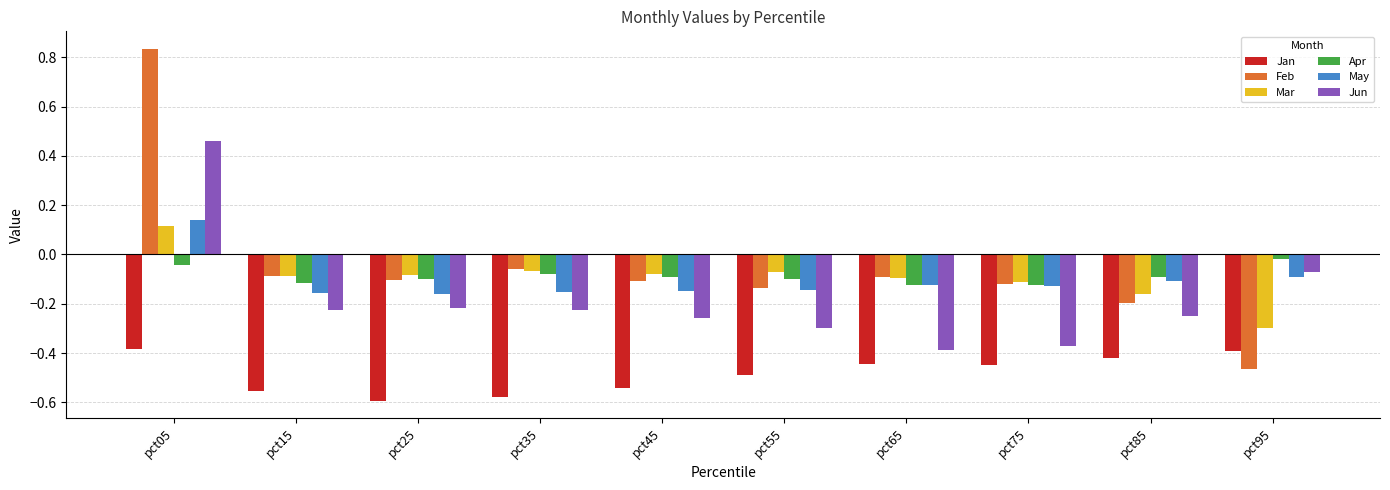

The May series shows -0.1 at pct55. True or false?

True